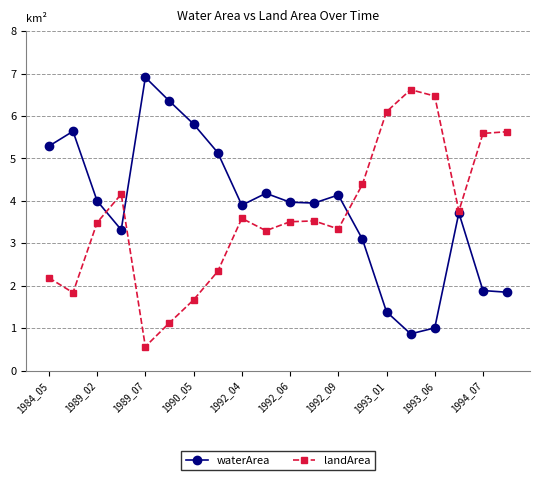

What is the value of the landArea point at the 3rd from the left?

3.5